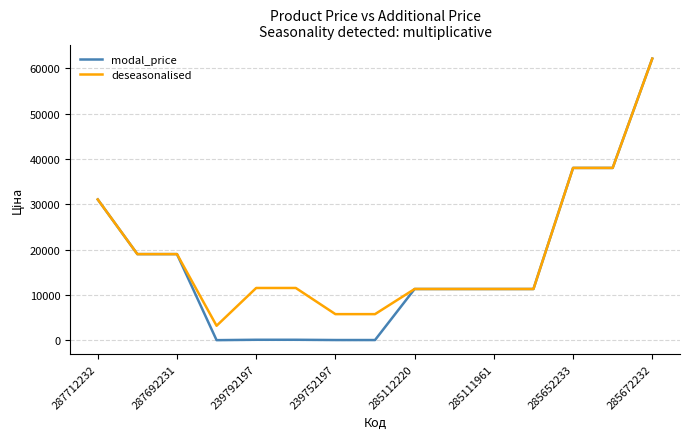

What is the maximum value shown in the chart?

62116.9